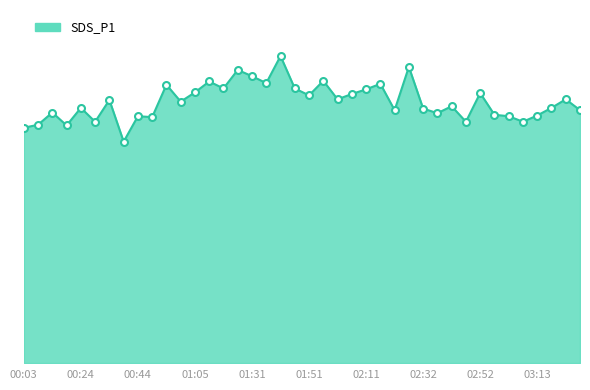

Reading left to right, extract all data points from this chart.

10.2	10.3	10.8	10.3	11.0	10.4	11.4	9.6	10.7	10.6	12.0	11.3	11.7	12.2	11.9	12.7	12.4	12.1	13.3	11.9	11.6	12.2	11.4	11.6	11.8	12.1	10.9	12.8	11.0	10.8	11.1	10.4	11.7	10.7	10.7	10.4	10.7	11.0	11.4	10.9